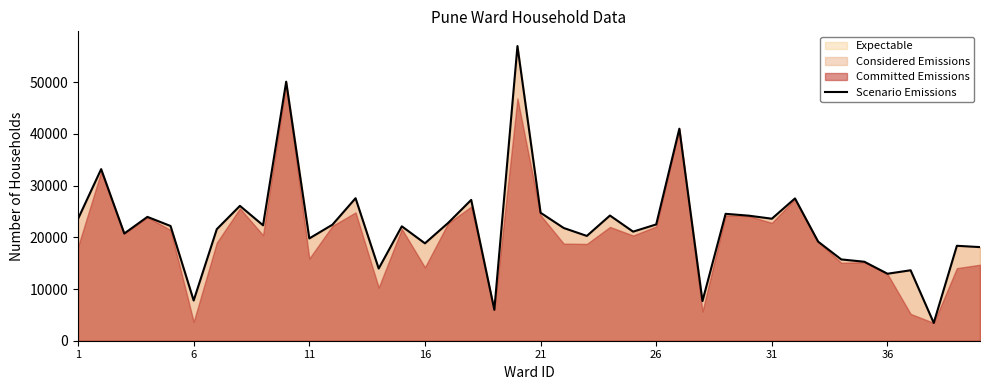

What is the highest value of the Scenario Emissions series?

57007